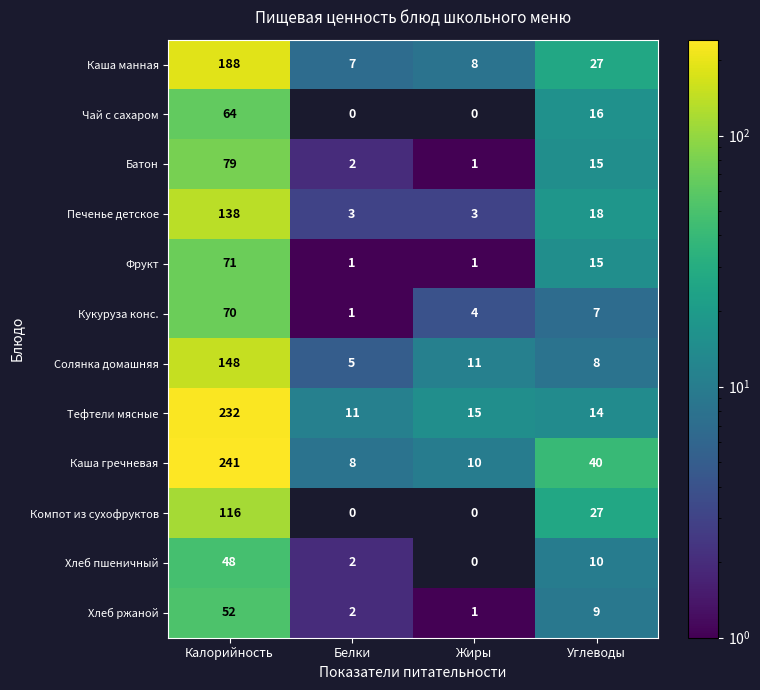

True or false: Хлеб ржаной has a value of 85 at Калорийность.

False